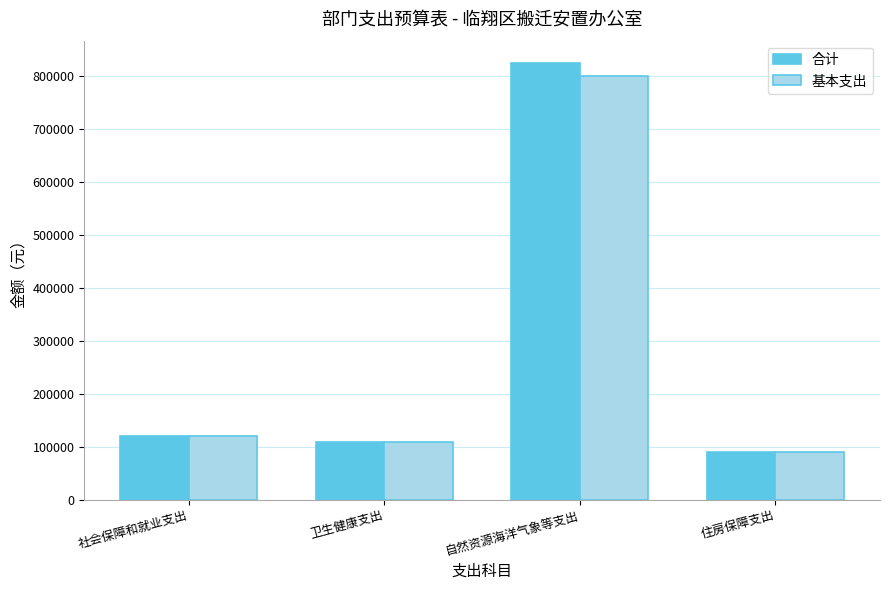

At how many categories does at least one series exceed 659426?

1